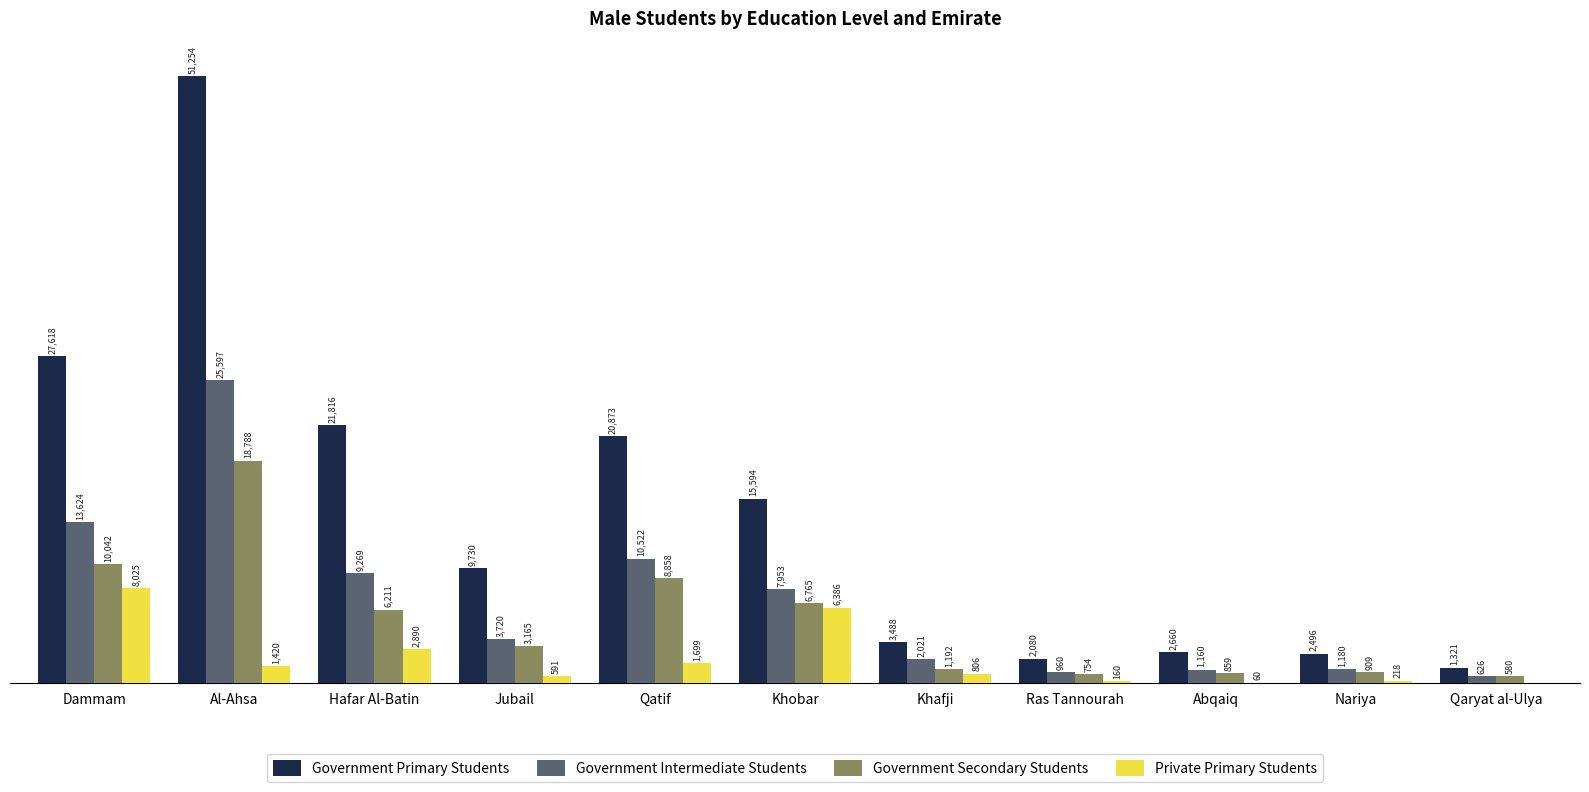

Which category has the highest value in the Private Primary Students series?

Dammam